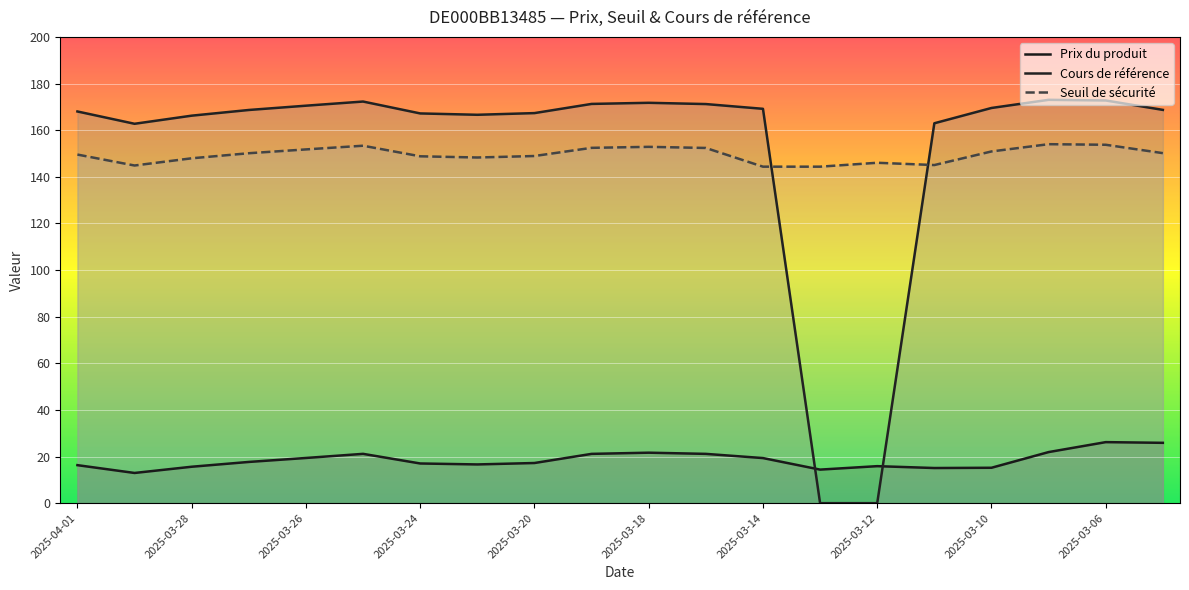

Does the chart display data point markers on the line(s)?

No